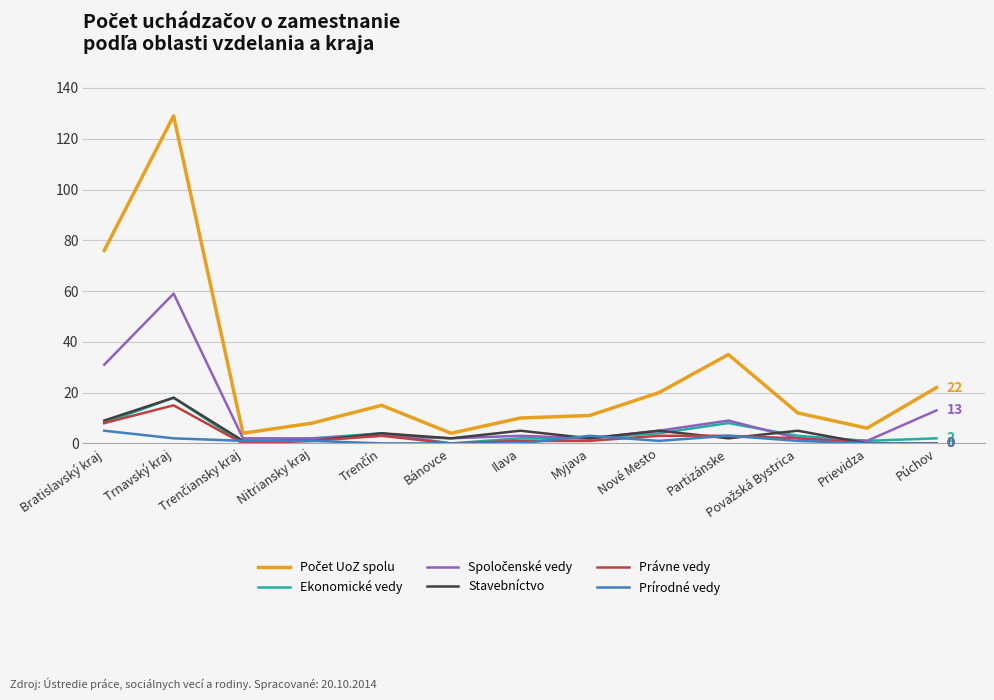

Which label corresponds to the largest value in the chart?

Trnavský kraj